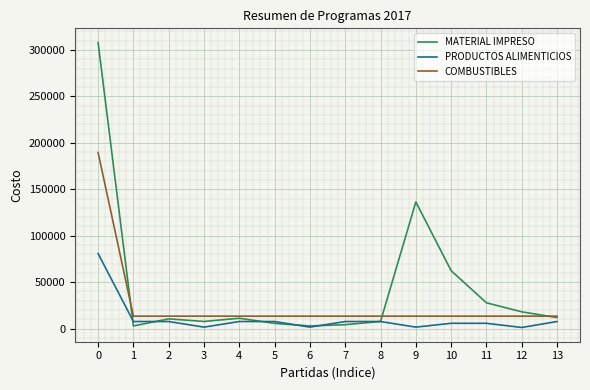

The value of COMBUSTIBLES at 5 is 13340. True or false?

True